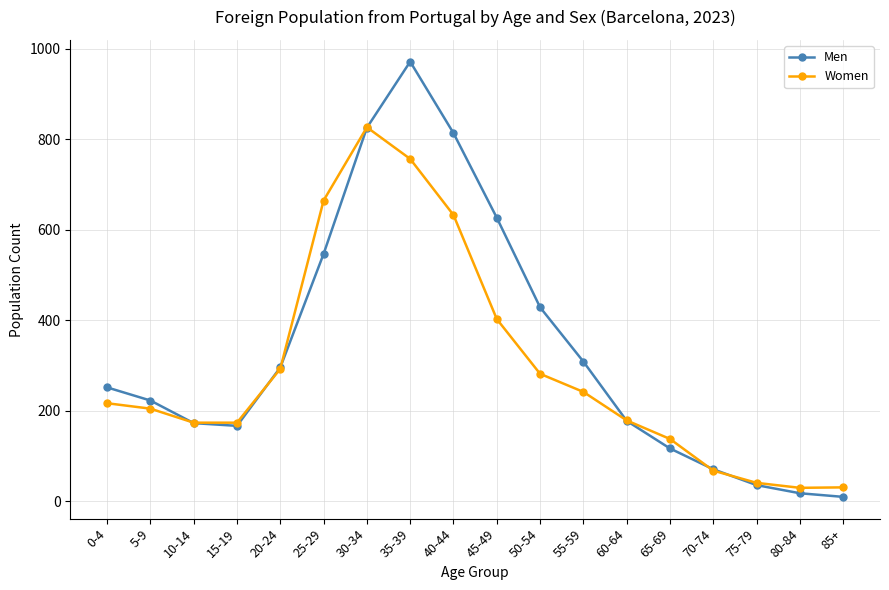

What is the label of the 11th point from the right?

35-39